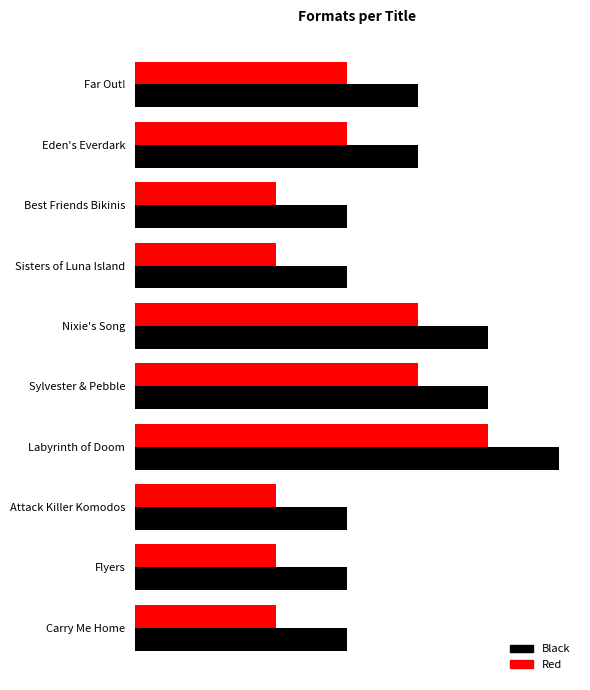

What are all the series names shown in the legend?

Black, Red